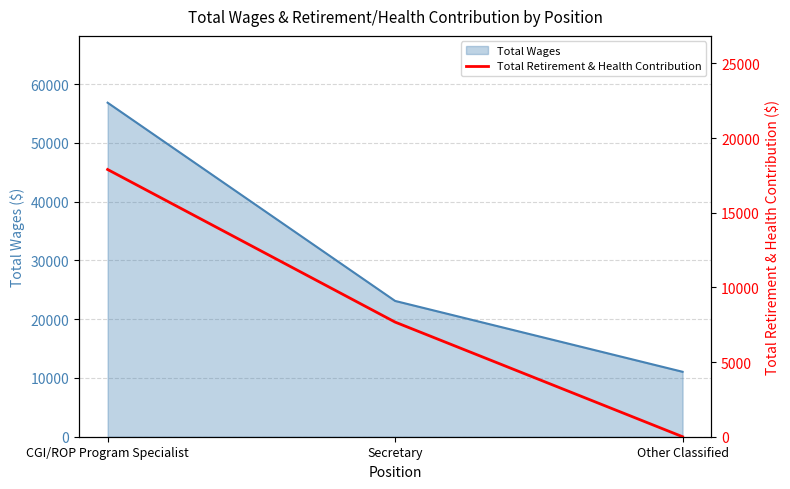

The value at Secretary is 10501. True or false?

False